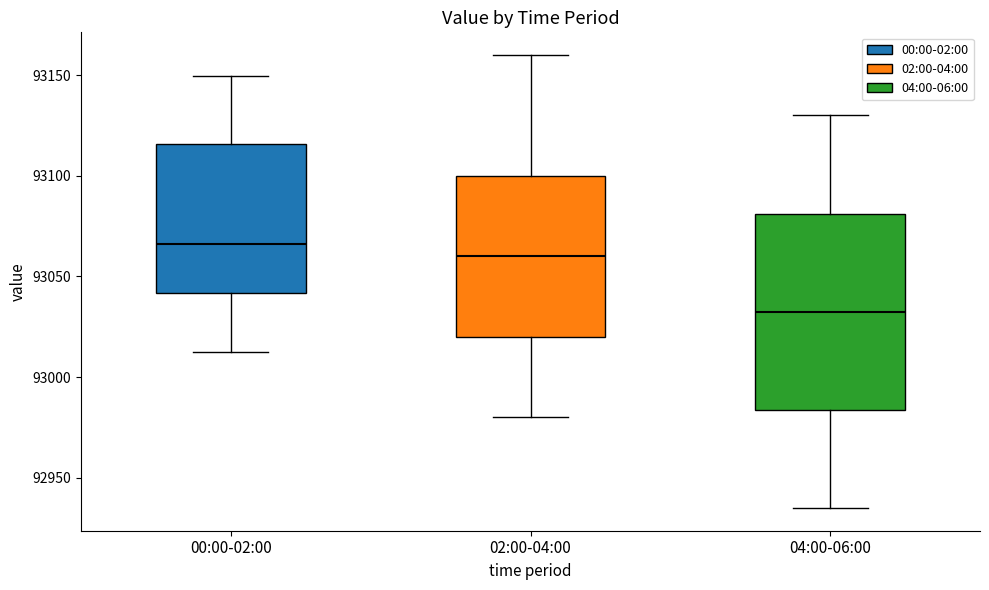

Reading left to right, transcribe this box plot: for each box, give where its median line is, the range the box spans, and where its two whiskers end, as read against the y-axis. The values are not printed on the chart, so give them approximately, as read against the axis.

00:00-02:00: median 93065, box 93040 to 93115, whiskers 93015 to 93150
02:00-04:00: median 93060, box 93020 to 93100, whiskers 92980 to 93160
04:00-06:00: median 93035, box 92985 to 93080, whiskers 92935 to 93130